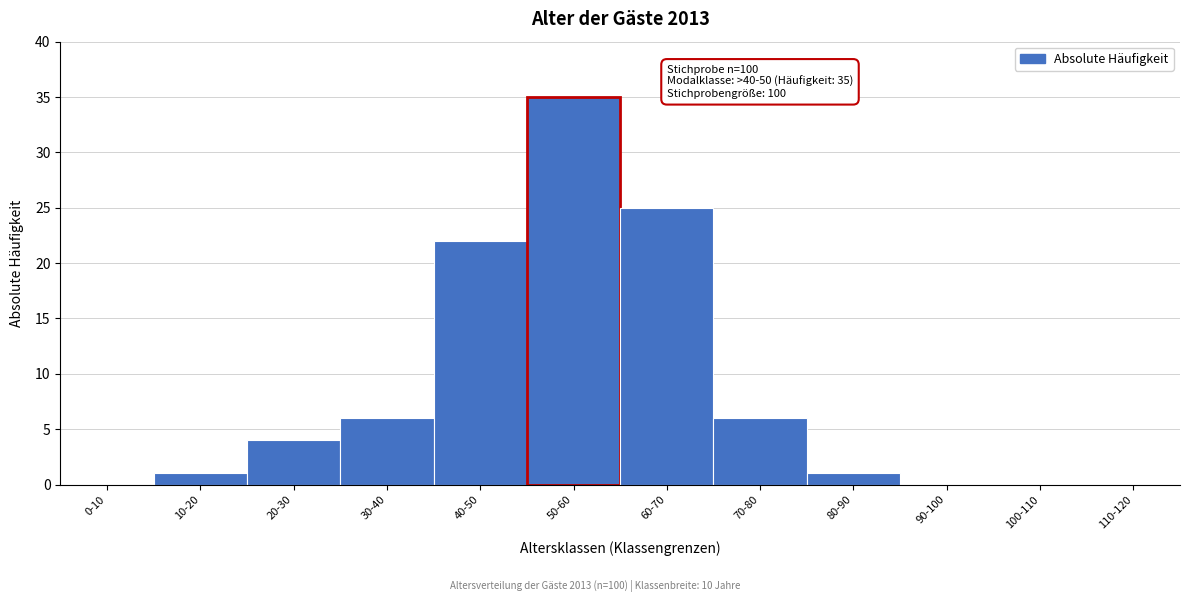

Reading left to right, what are all the values shown in this chart?

0-10=0	10-20=1	20-30=4	30-40=6	40-50=22	50-60=35	60-70=25	70-80=6	80-90=1	90-100=0	100-110=0	110-120=0